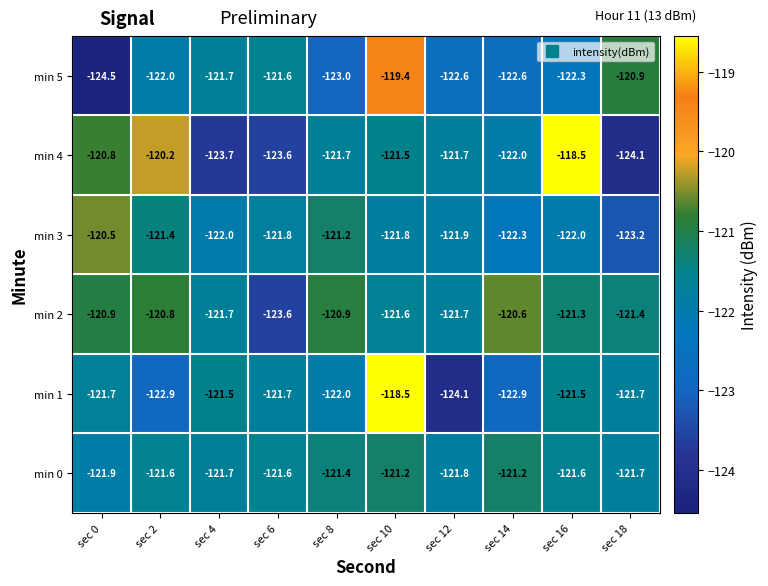

Where does the min 2 series first go above -121?

sec 0